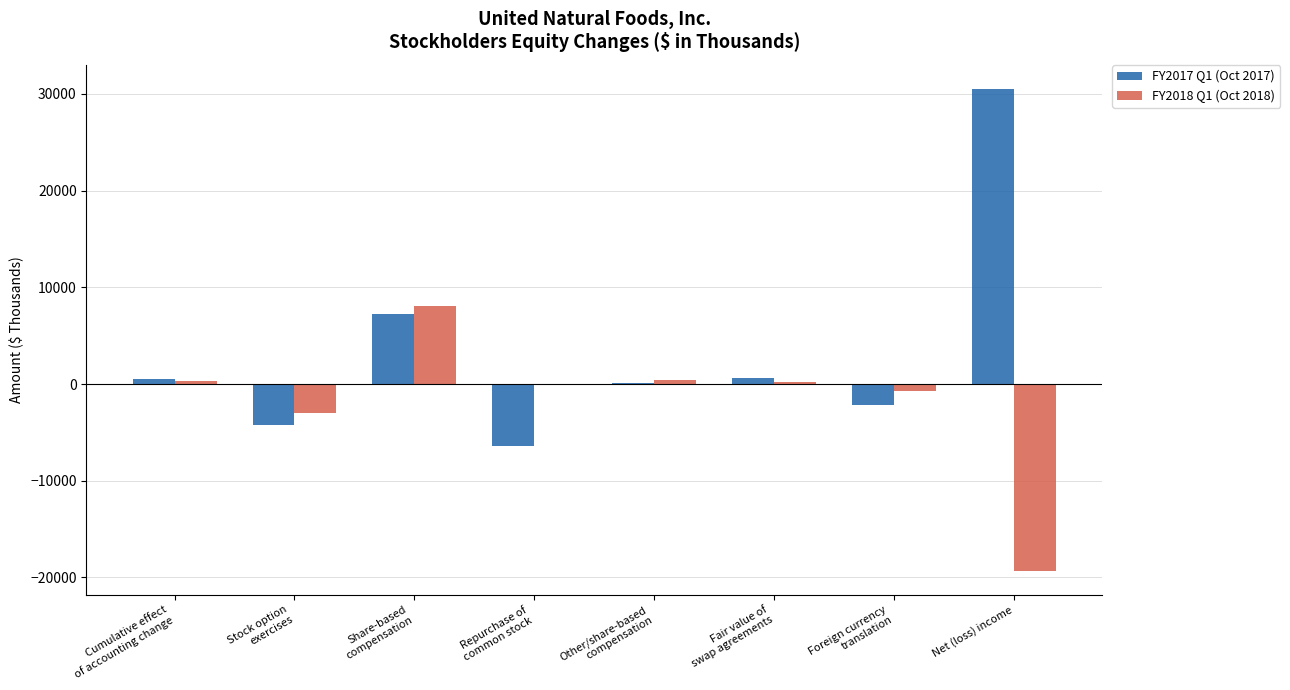

What is the sum of all FY2018 Q1 (Oct 2018) values?

-14006